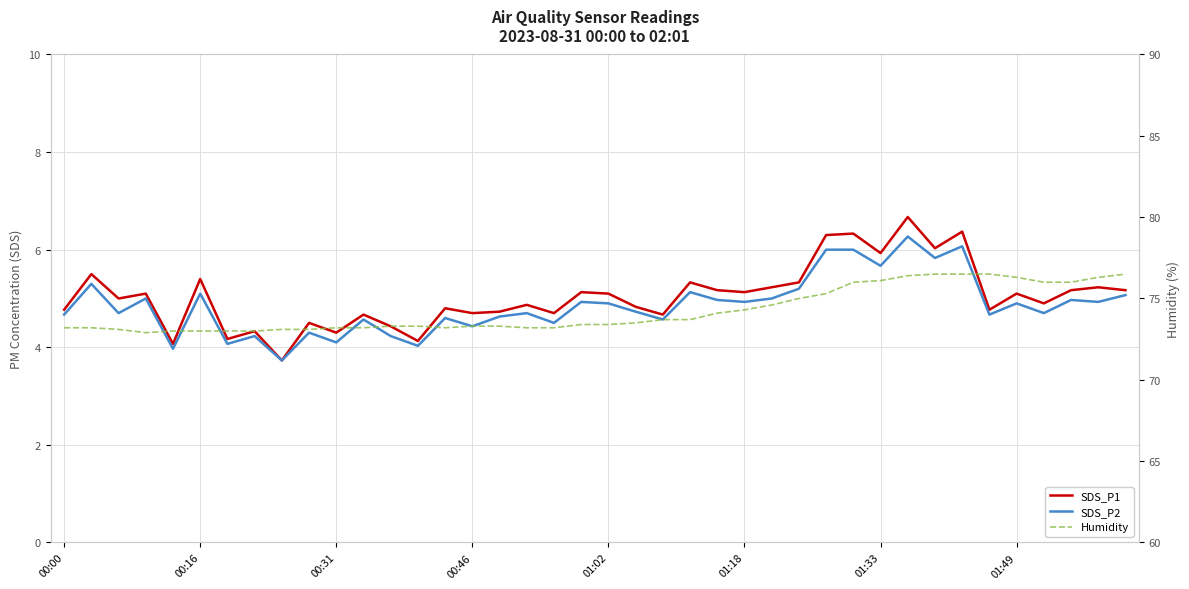

True or false: SDS_P2 and SDS_P1 cross at least once.

False